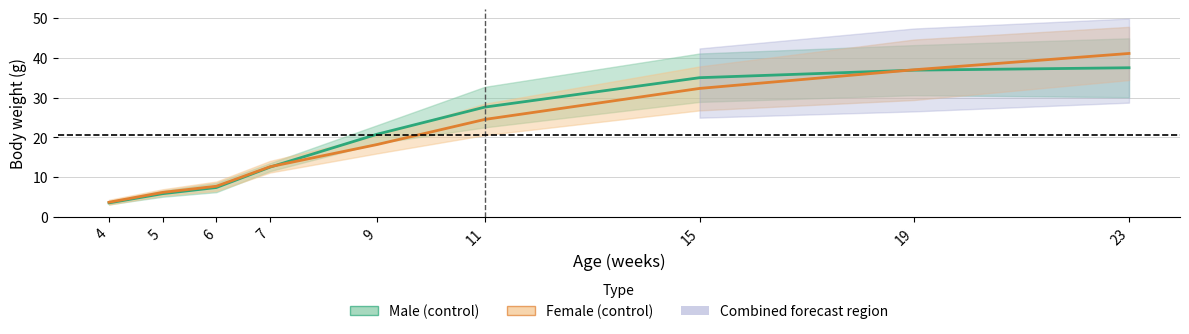

What is the total value across all series at 6?

15.1